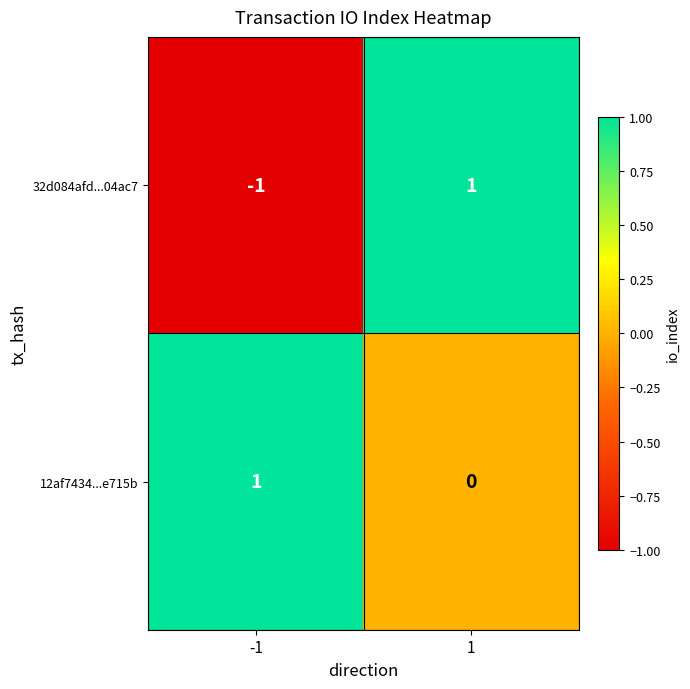

Reading right to left, list all the values displayed in this chart.

32d084afd...04ac7: 1	-1
12af7434...e715b: 0	1